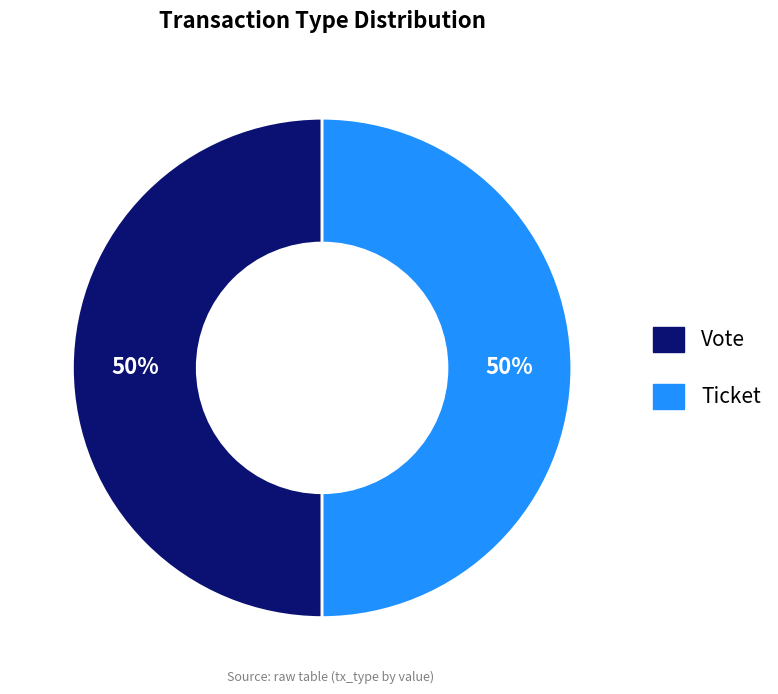

To the nearest percent, what percentage of the pie is Vote?

50%